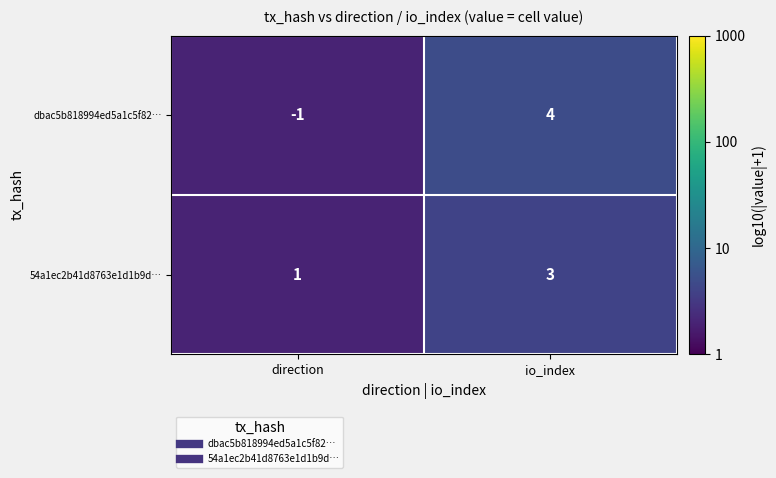

What is the difference between the maximum and minimum values in the dbac5b818994ed5a1c5f82… series?

5